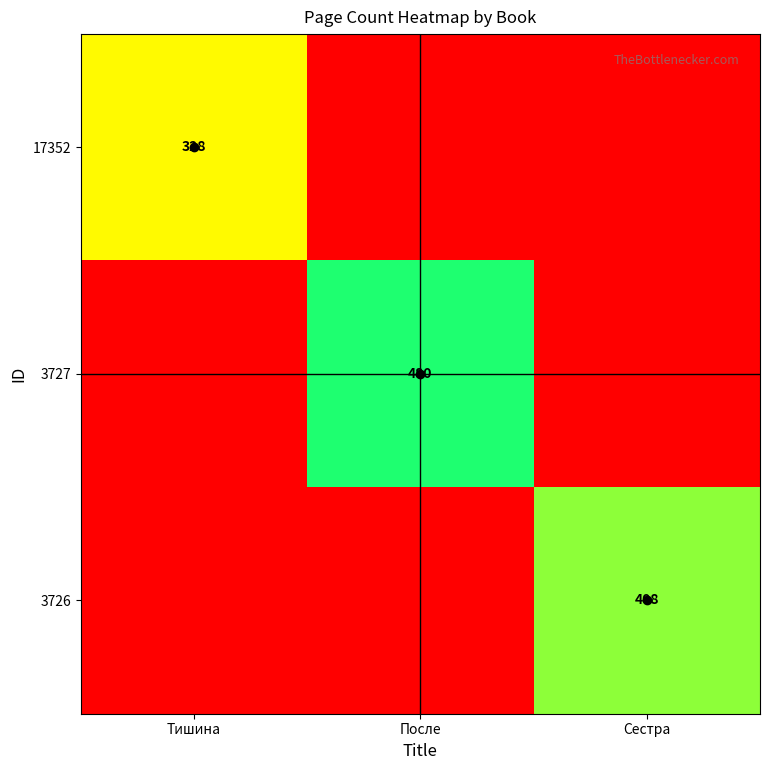

The 3726 series shows 408 at Сестра. True or false?

True